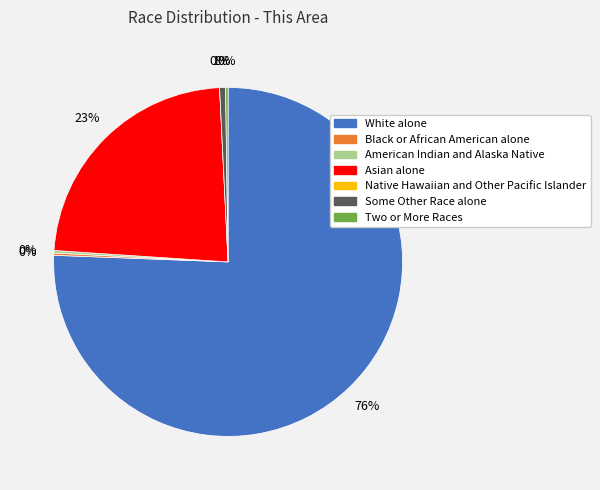

Is it true that Some Other Race alone is 1% of the pie?

True